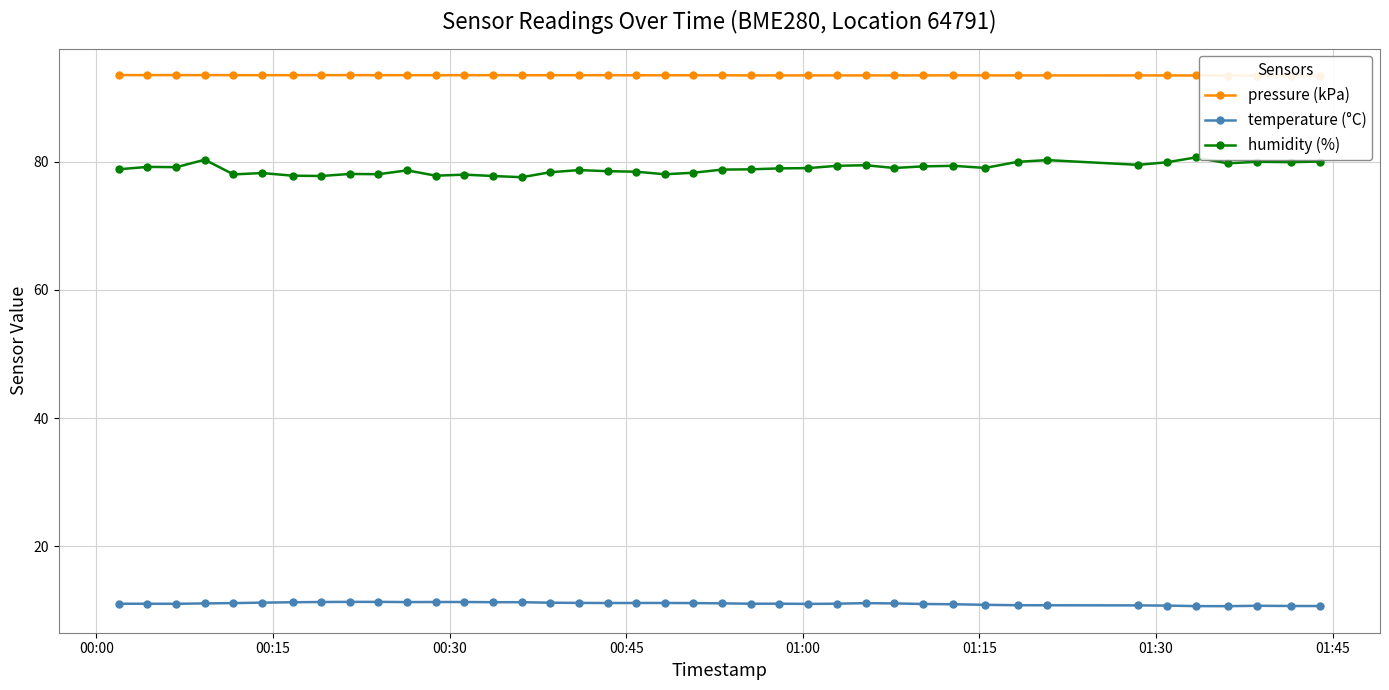

True or false: temperature (°C) and humidity (%) cross at least once.

False